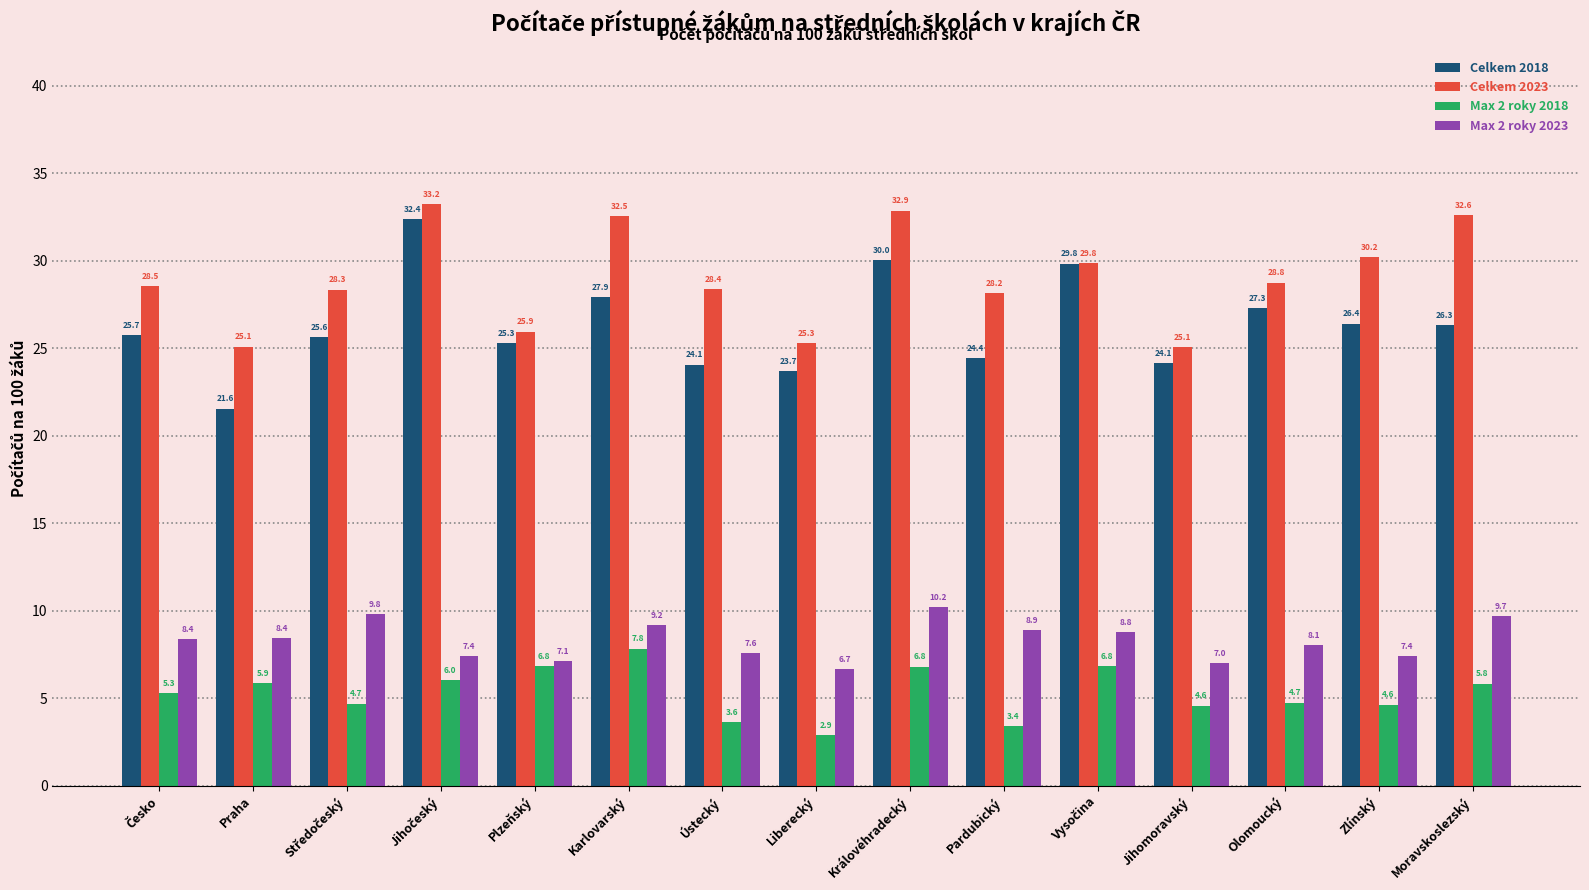

Count the number of categories in the chart.

15